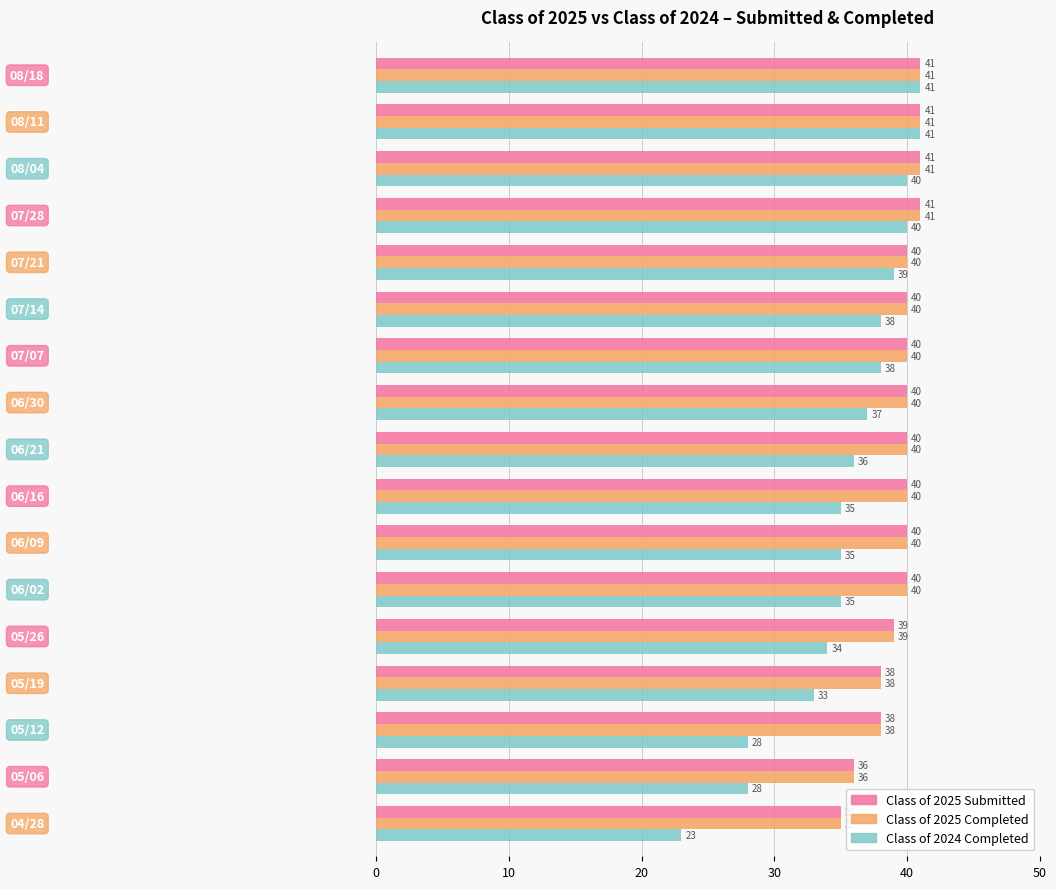

What is the difference between the second highest and minimum values in the Class of 2025 Submitted series?

6